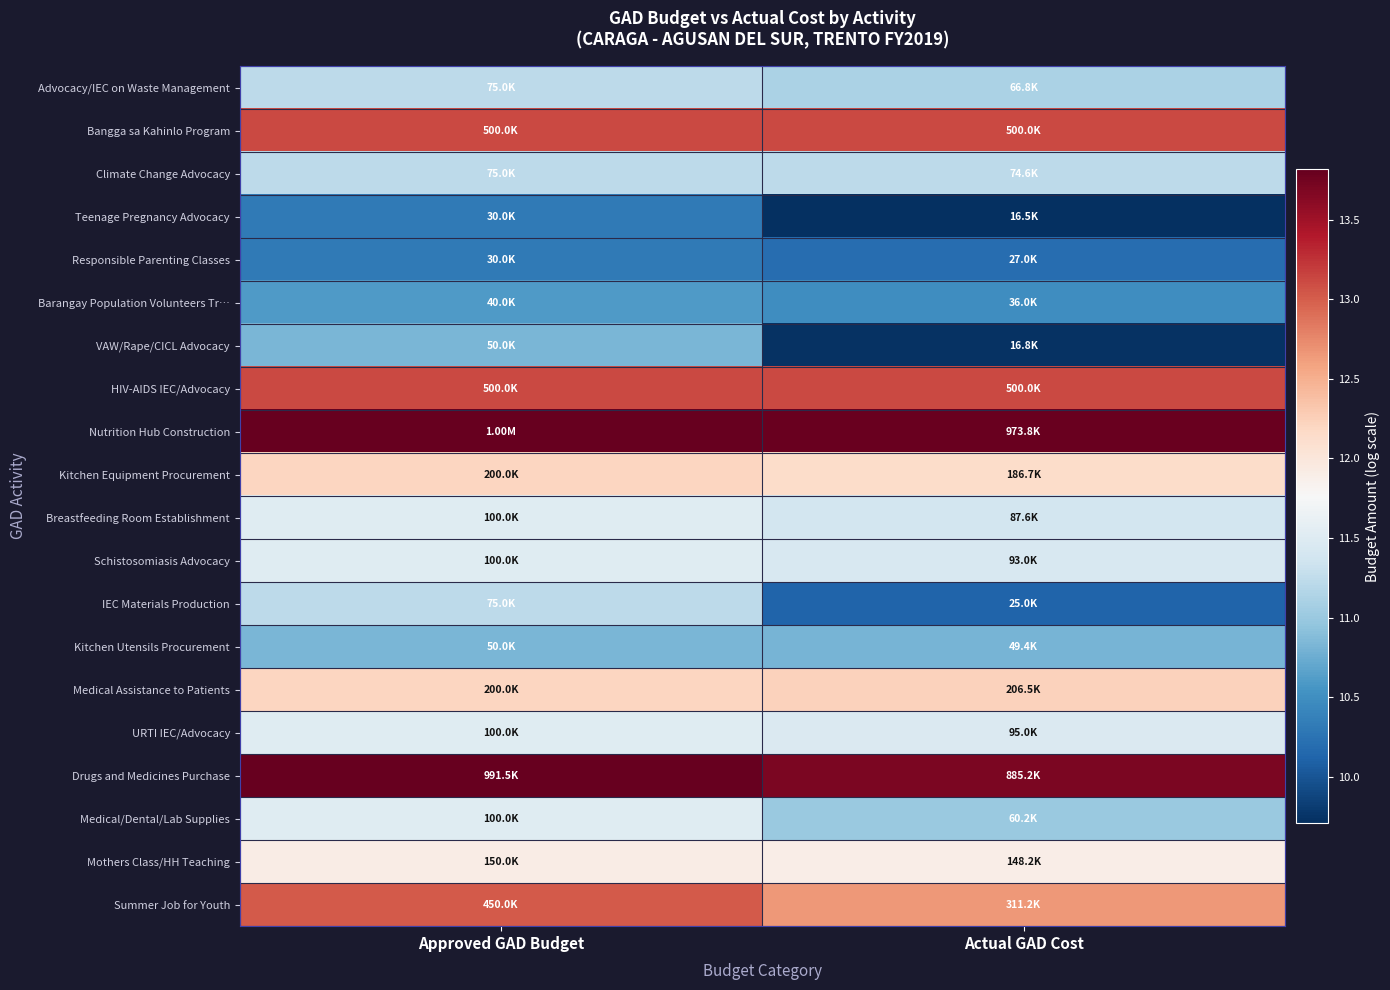

At which category does the chart reach its minimum across all series?

Actual GAD Cost